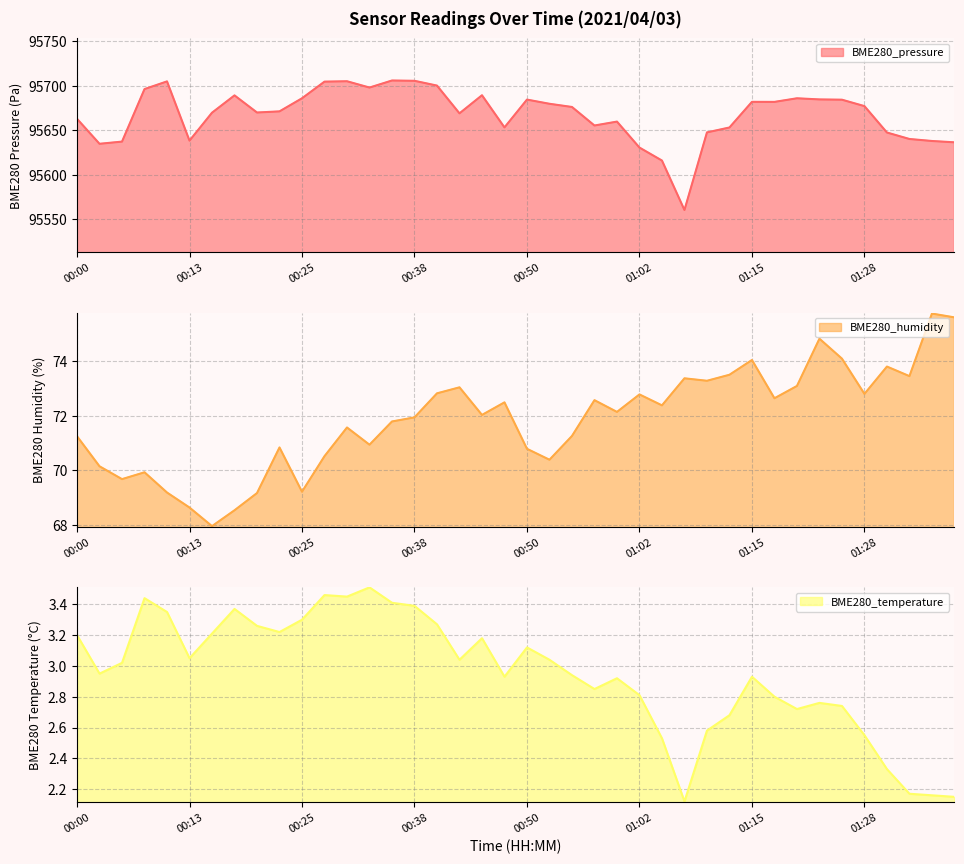

The BME280_humidity series shows 74.8 at 01:23. True or false?

True